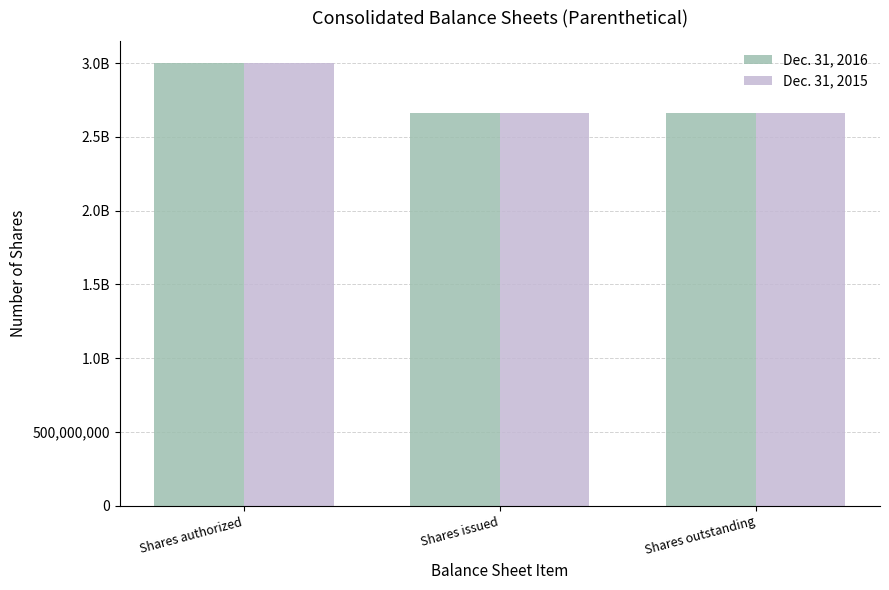

What position from the left is Shares outstanding?

3